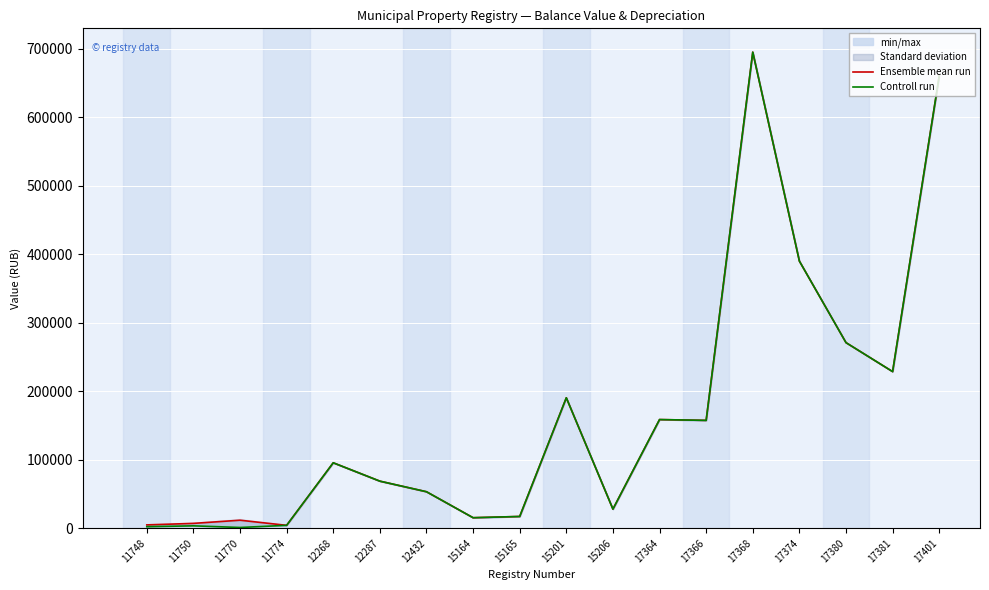

What is the value of the Controll run point at the 17th from the left?

228720.0